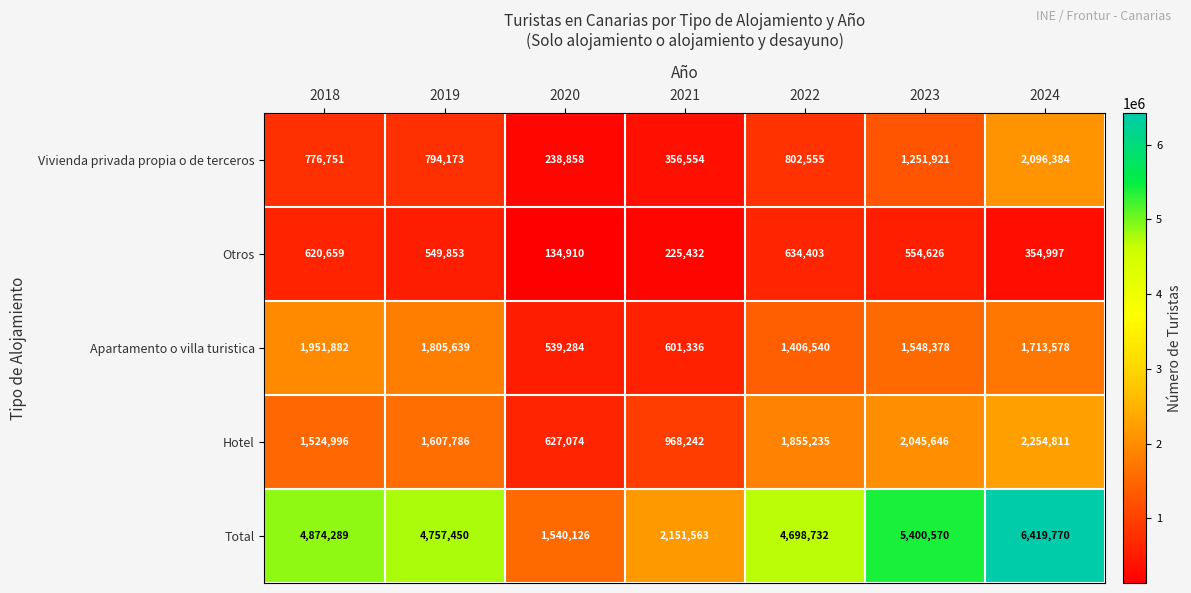

Rank the series by their maximum value, from lowest to highest.

Otros, Apartamento o villa turistica, Vivienda privada propia o de terceros, Hotel, Total